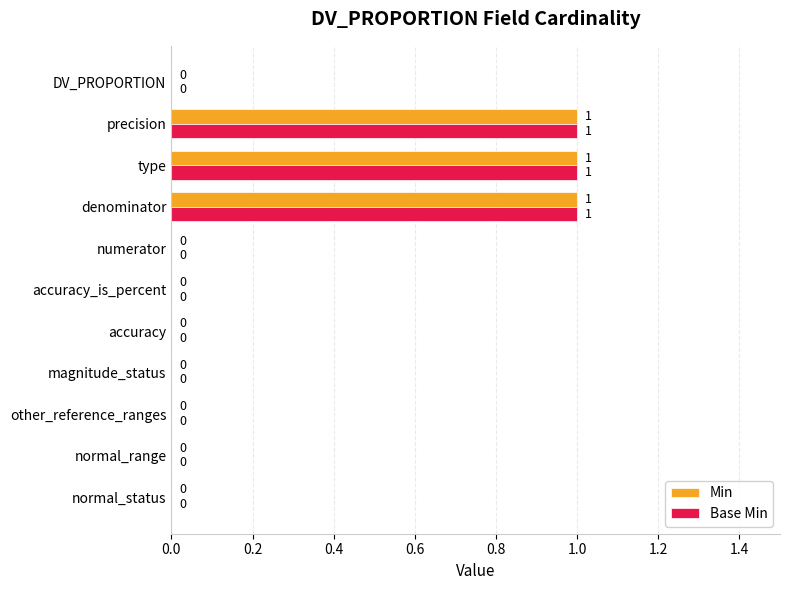

What is the sum of all Base Min values?

3